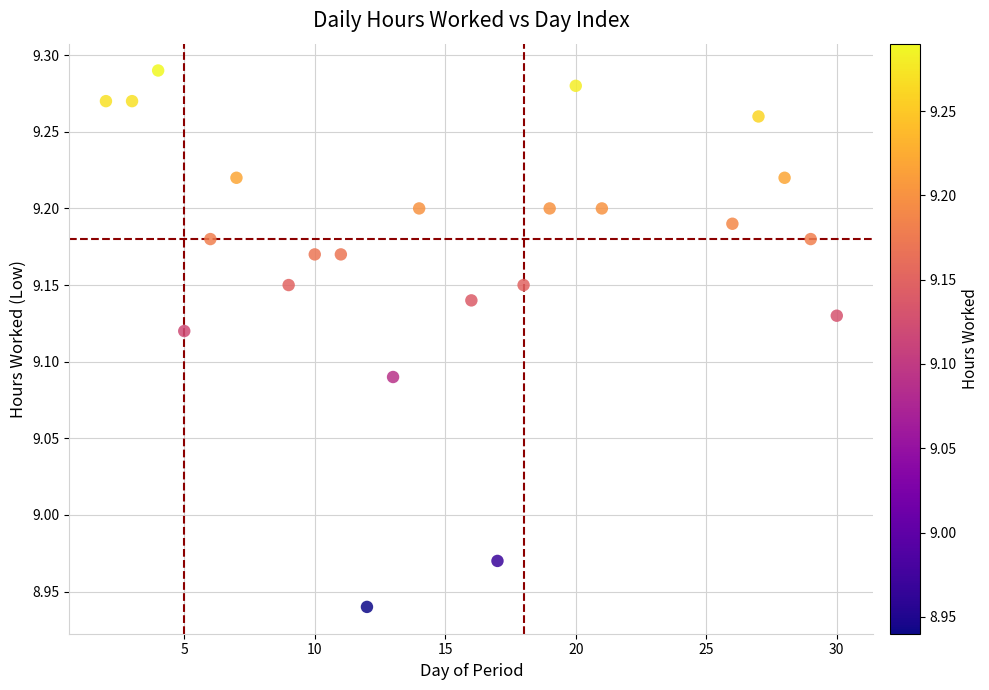

What is the range of X values (max minus min)?

28.0